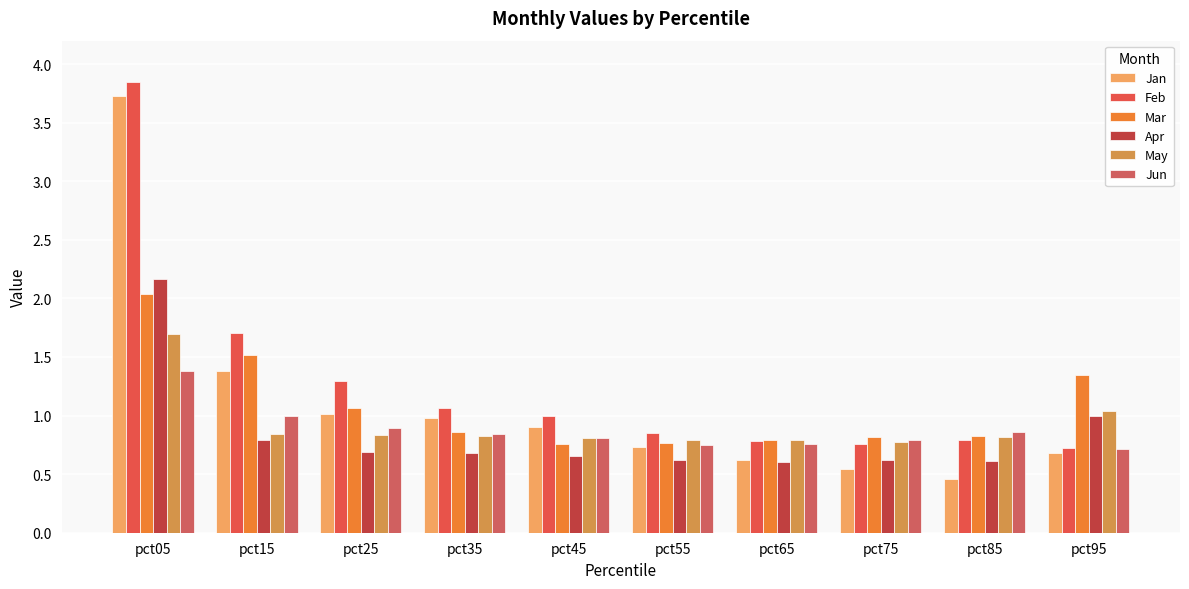

What is the average value of the Mar series?

1.1